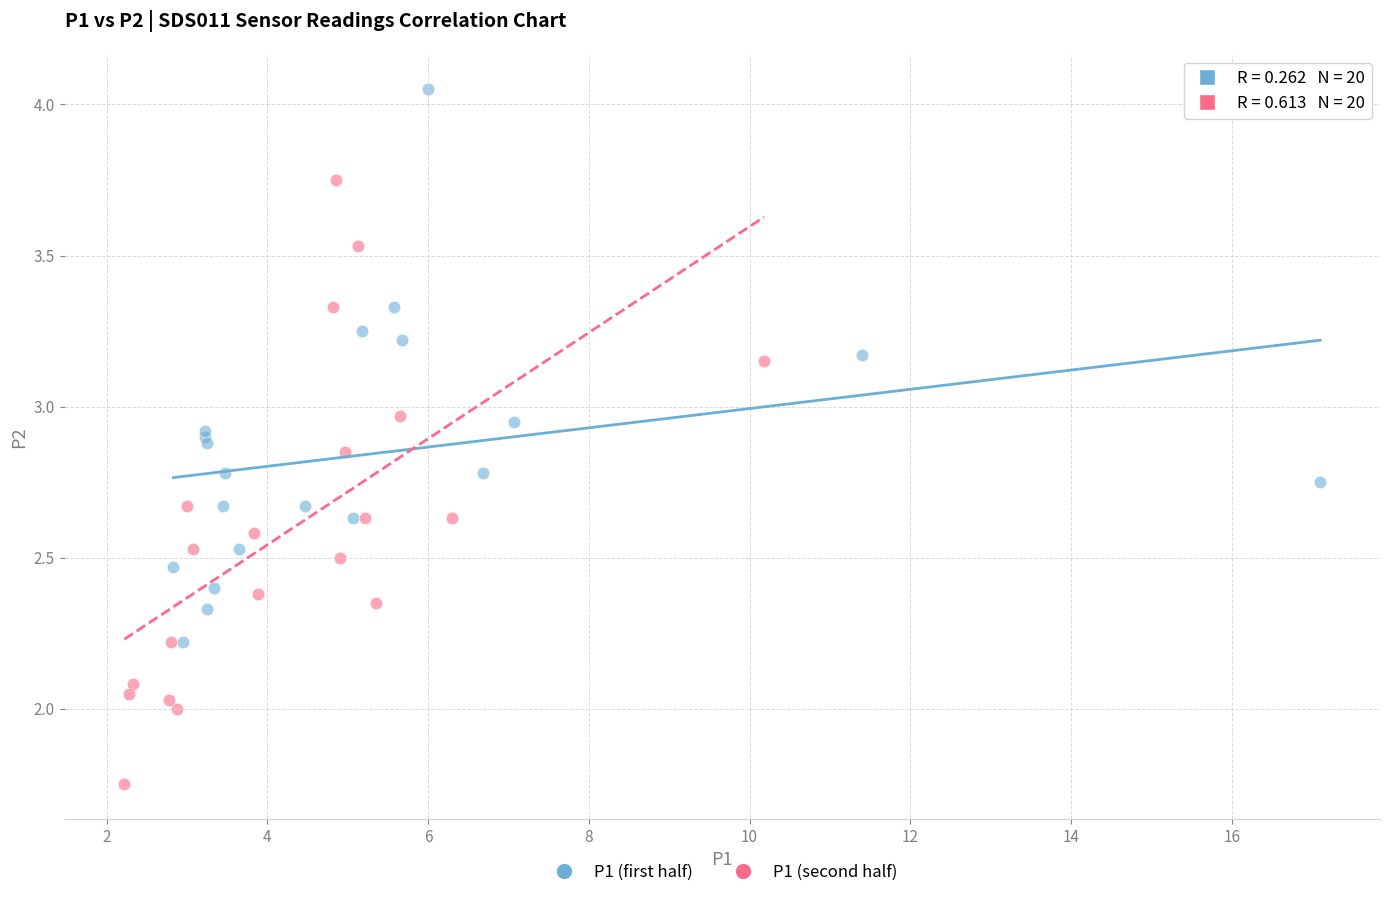

Which series reaches the maximum Y coordinate?

P1 (first half)